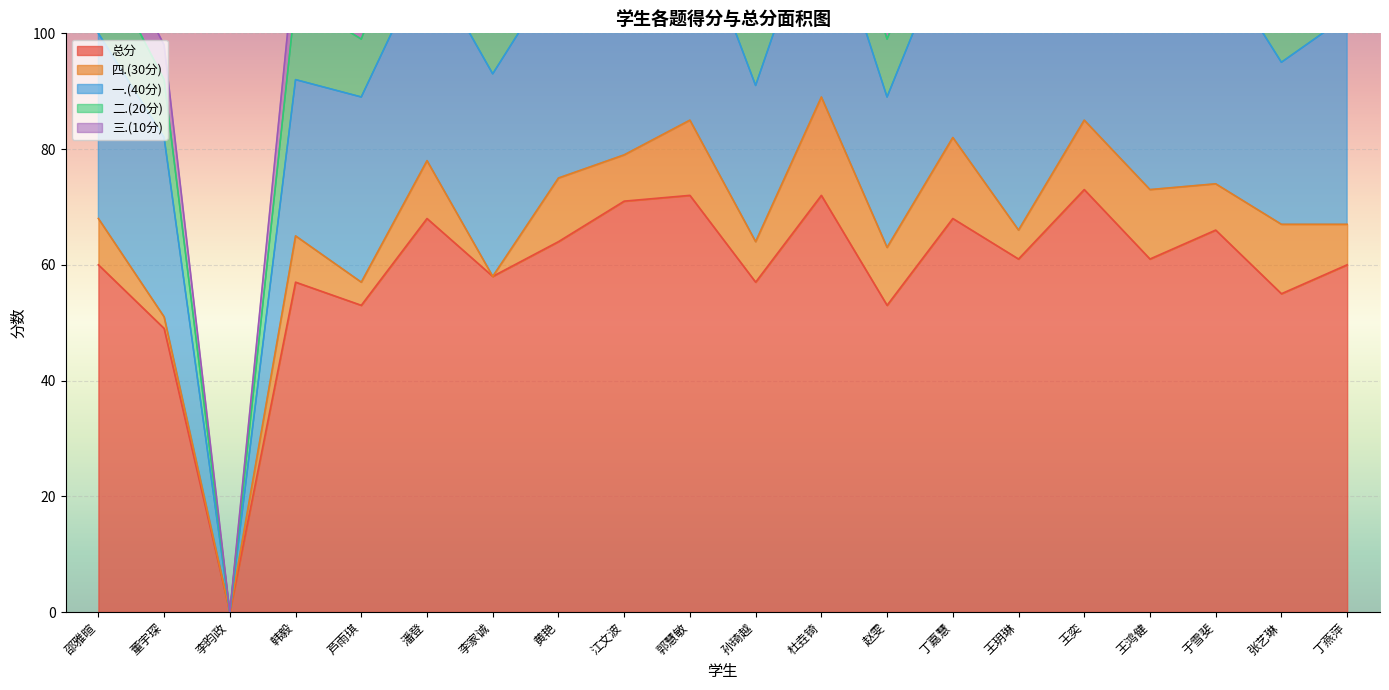

At which label does 一.(40分) reach its minimum?

李昀政